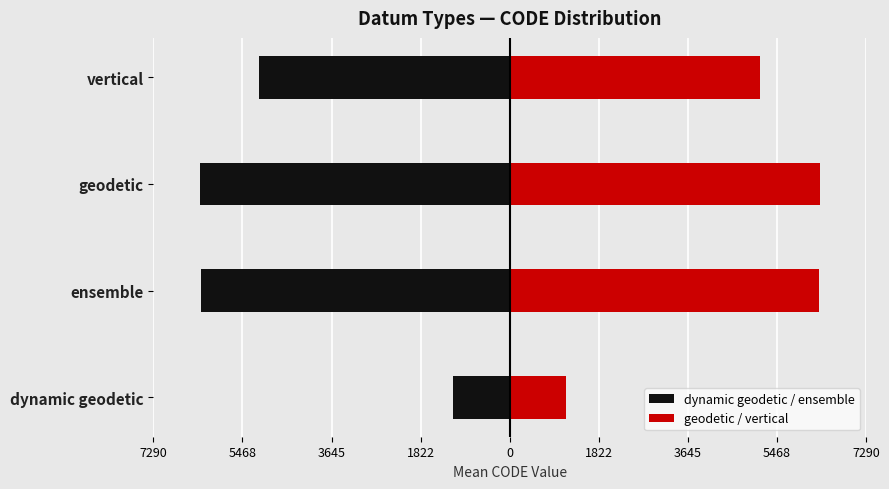

At how many categories does at least one series exceed -1867?

4